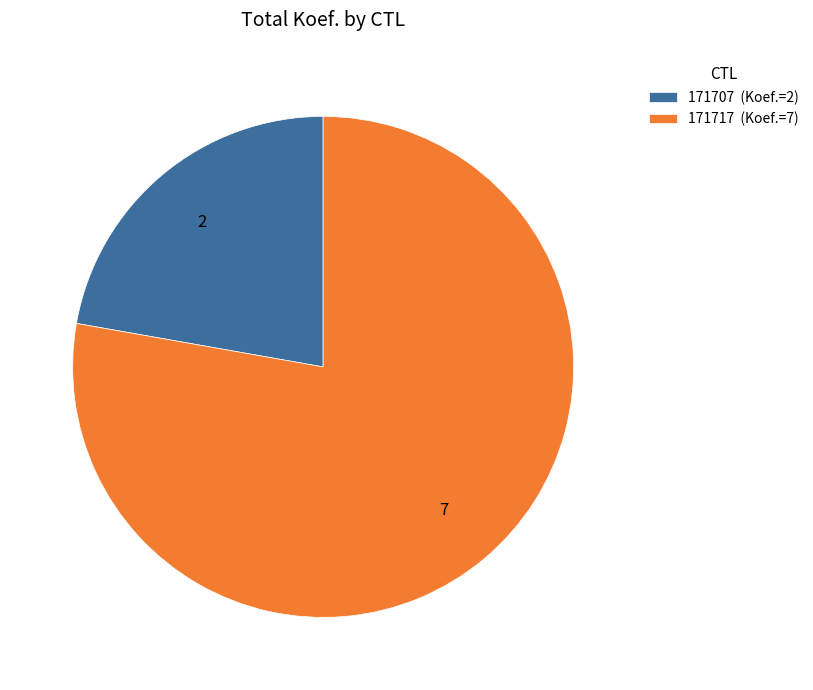

Which category has the smallest portion of the pie?

171707